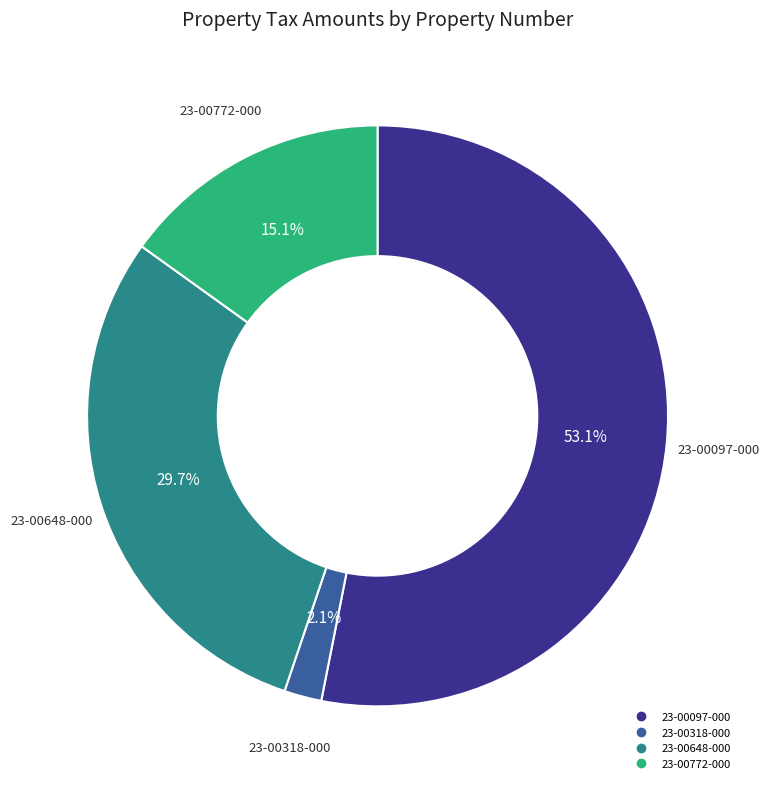

To the nearest percent, what is the difference between the largest and smallest slice percentages?

51%